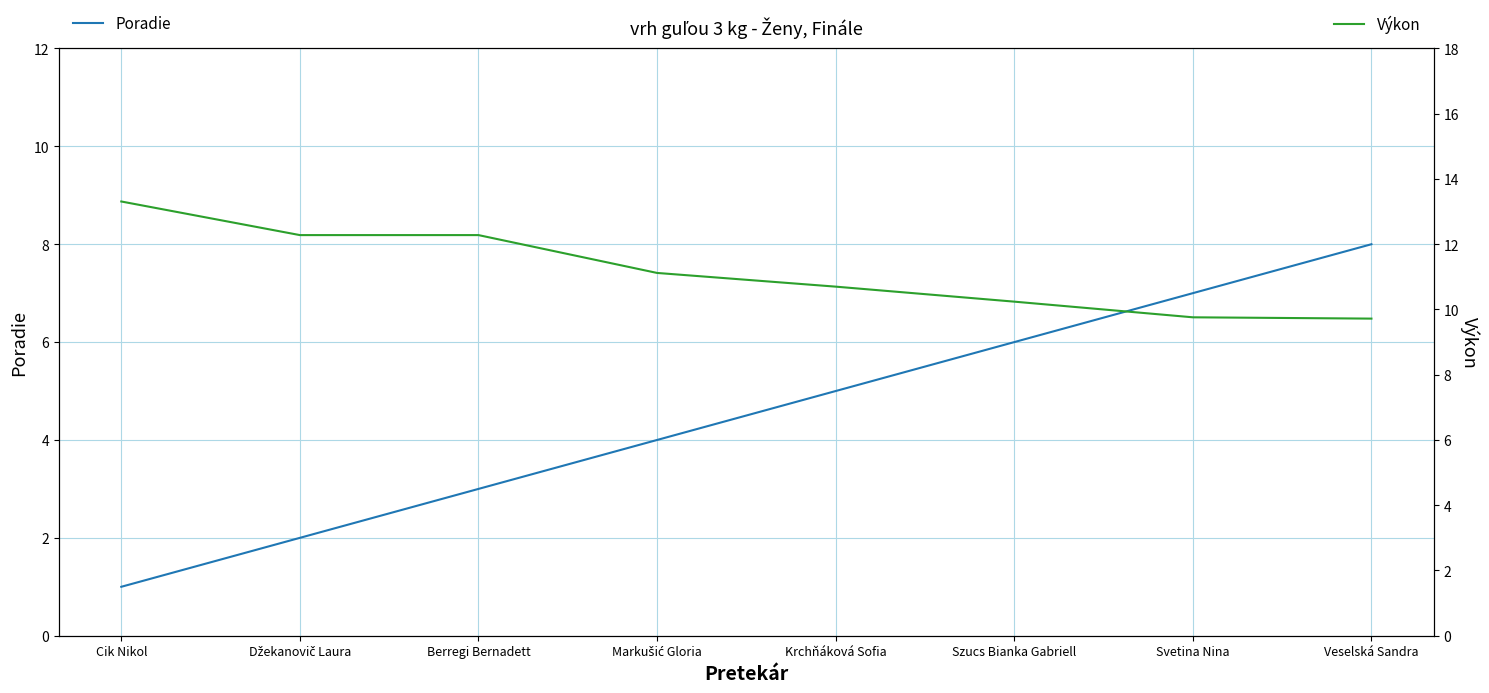

At how many categories does at least one series exceed 3?

8